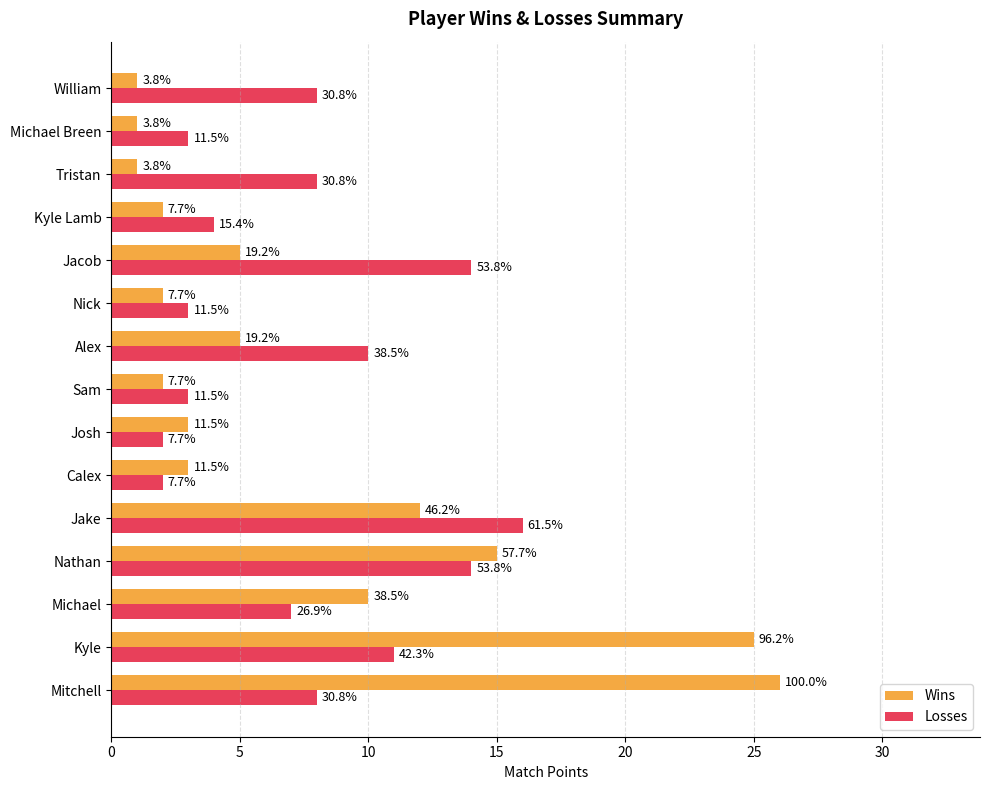

What is the difference between the maximum and minimum values in the Losses series?

14